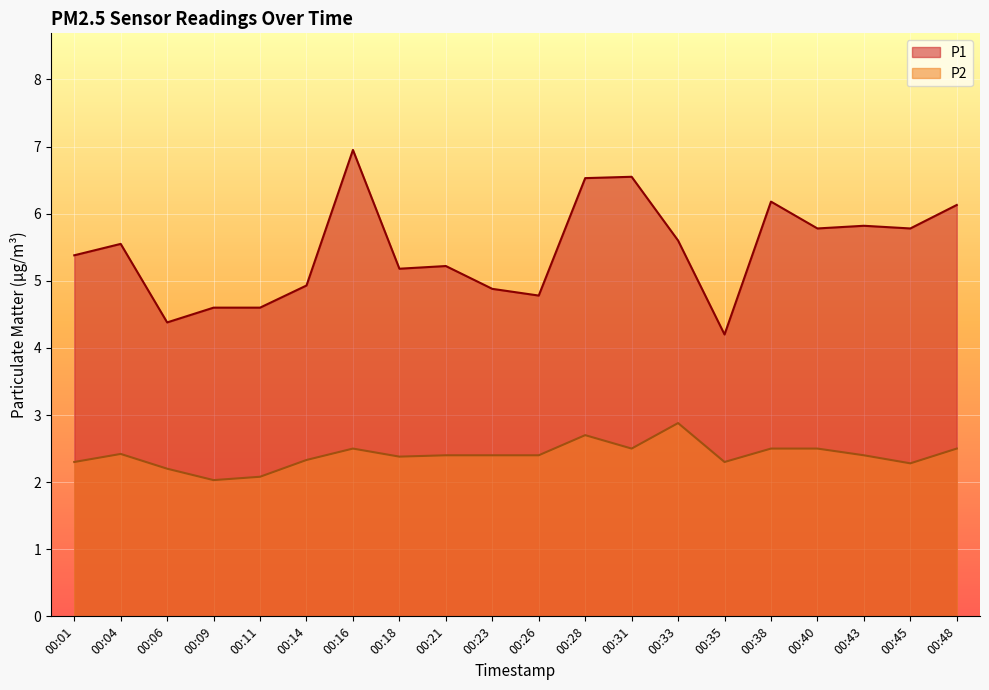

At 00:31, list the series in order from smallest to largest.

P2, P1